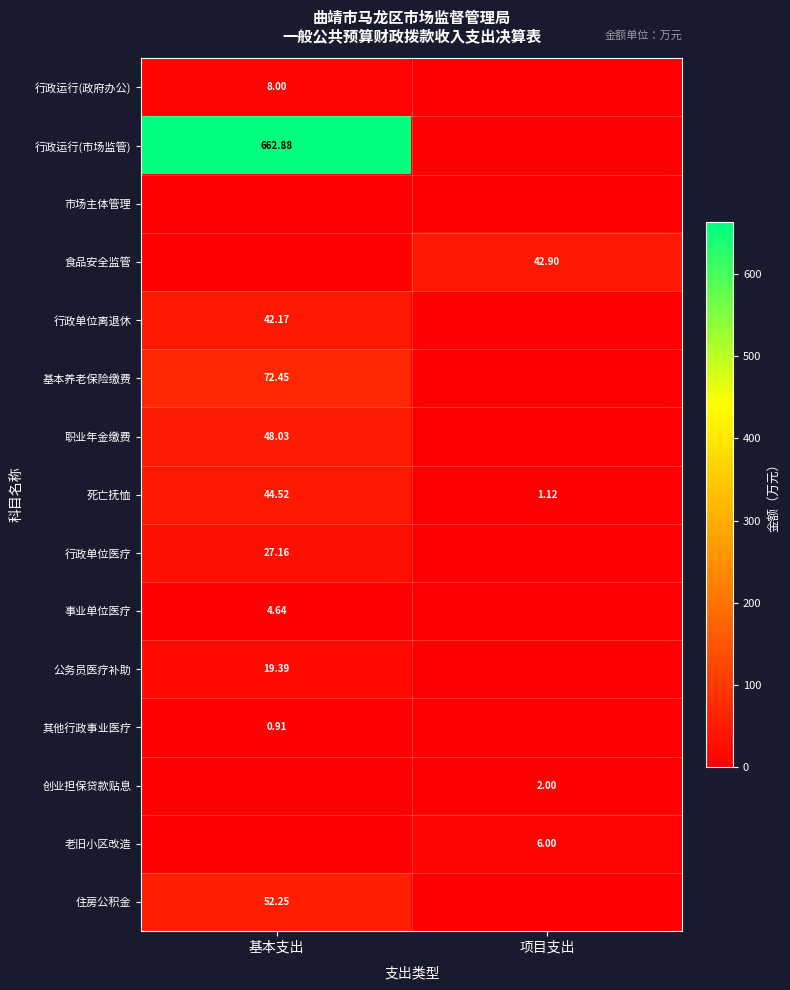

Rank the categories by 死亡抚恤 value from highest to lowest.

基本支出, 项目支出